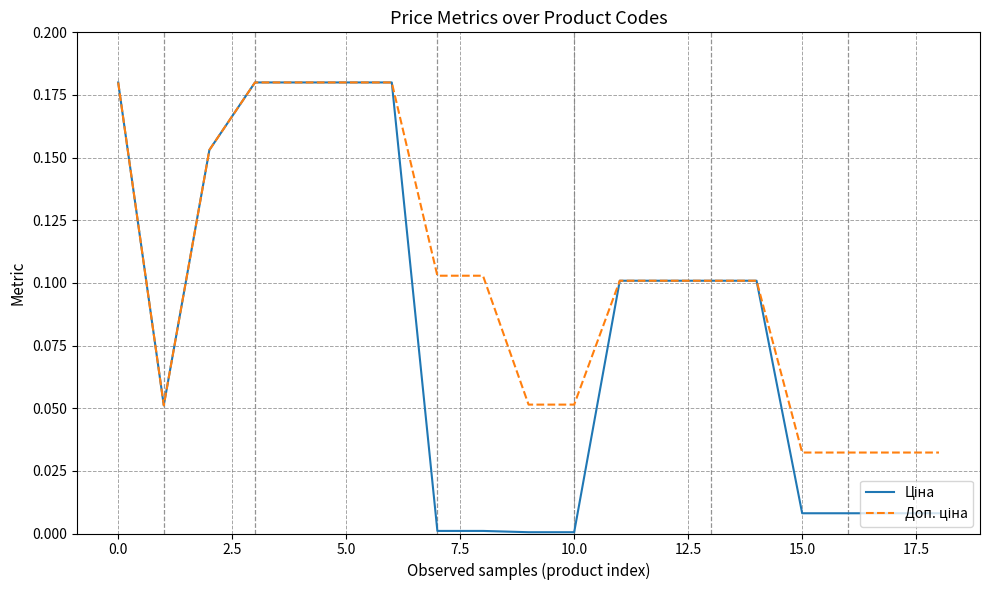

List the series in order of their overall mean, lowest first.

Ціна, Доп. ціна